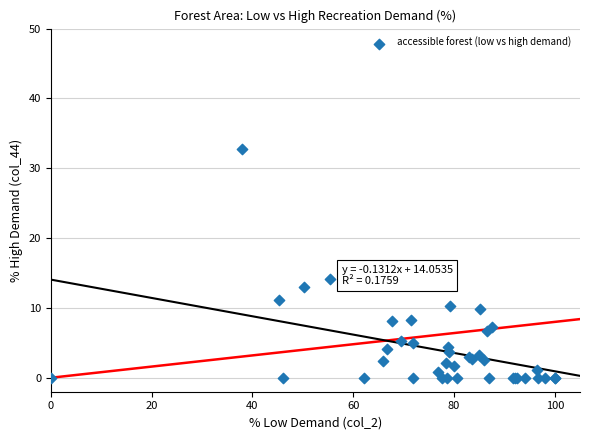

What Y value in the scatter plot is closest to 16?

14.1